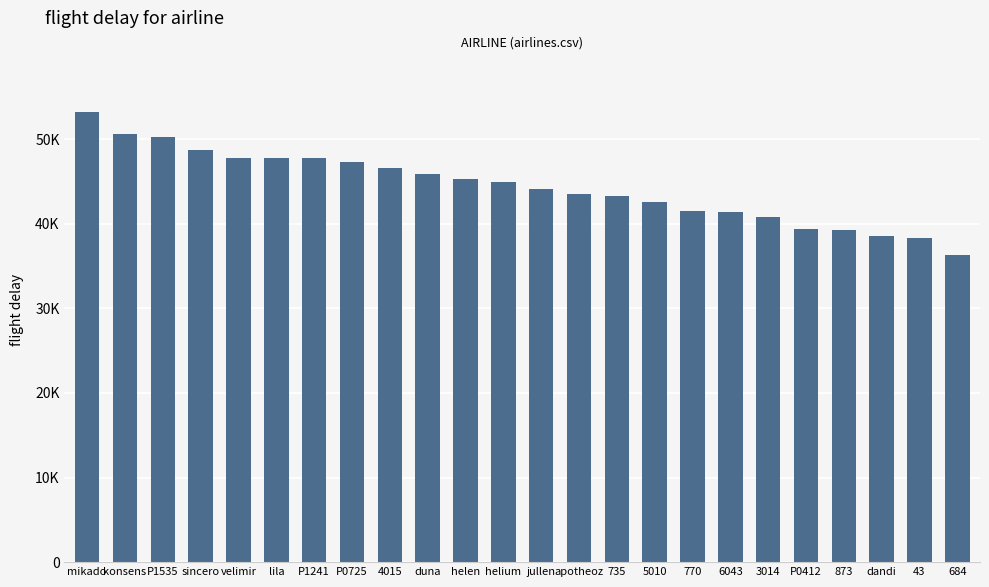

What is the label of the 11th bar from the right?

apotheoz